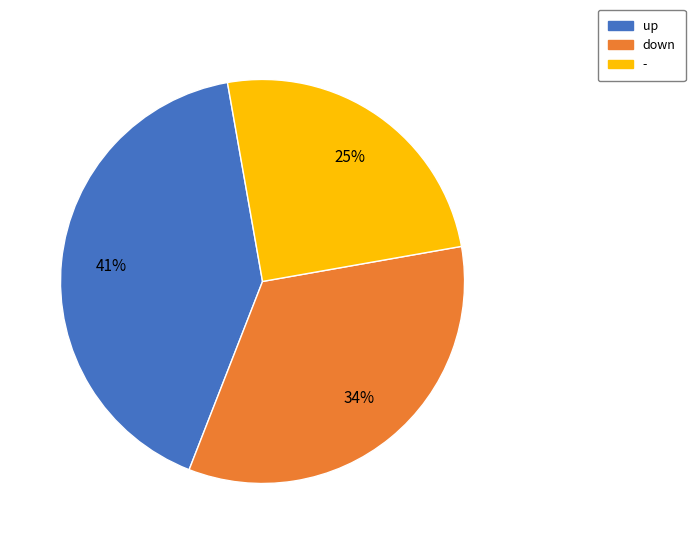

Is it true that down is 41% of the pie?

False